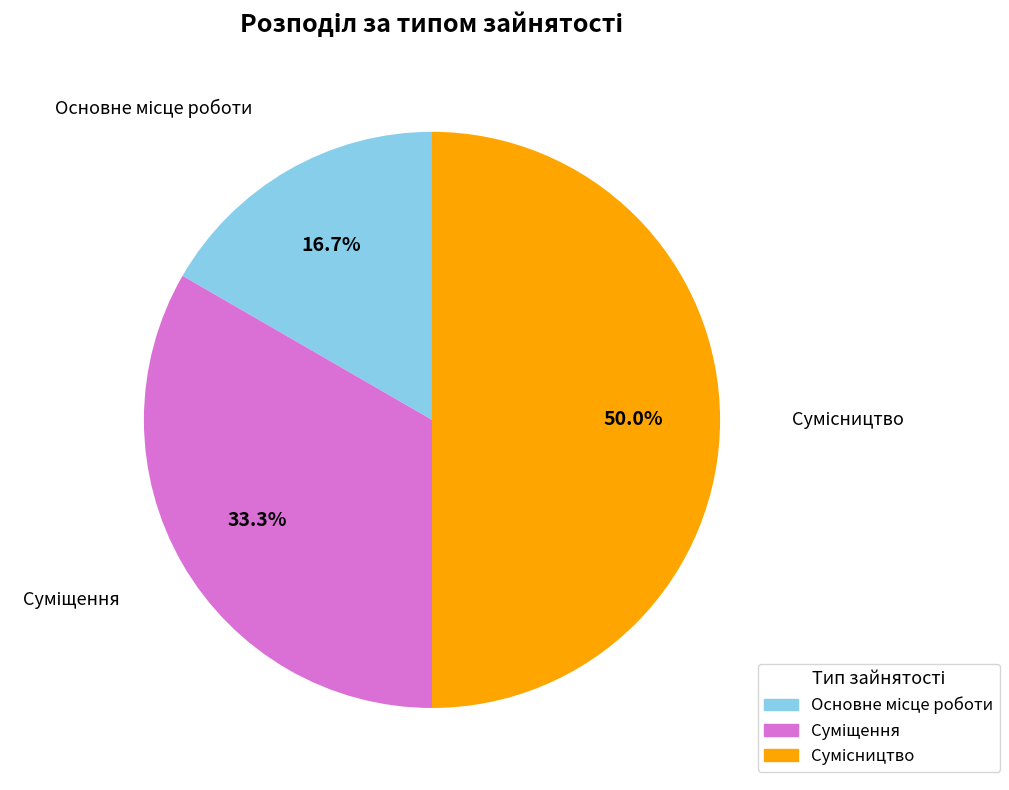

To the nearest percent, what portion does Основне місце роботи represent?

17%